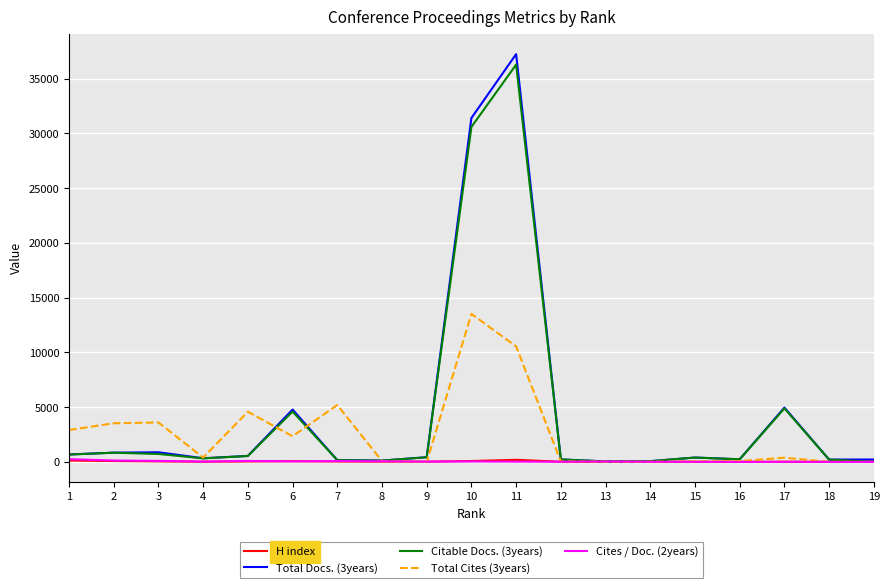

What is the greatest value displayed?

37243